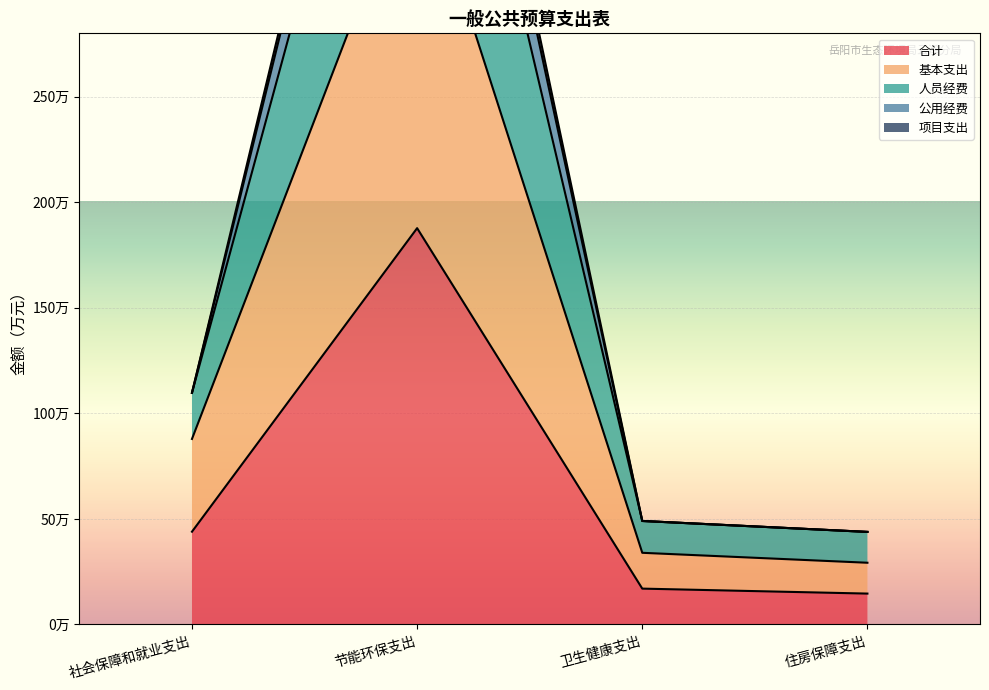

Rank the categories by 公用经费 value from lowest to highest.

住房保障支出, 卫生健康支出, 社会保障和就业支出, 节能环保支出